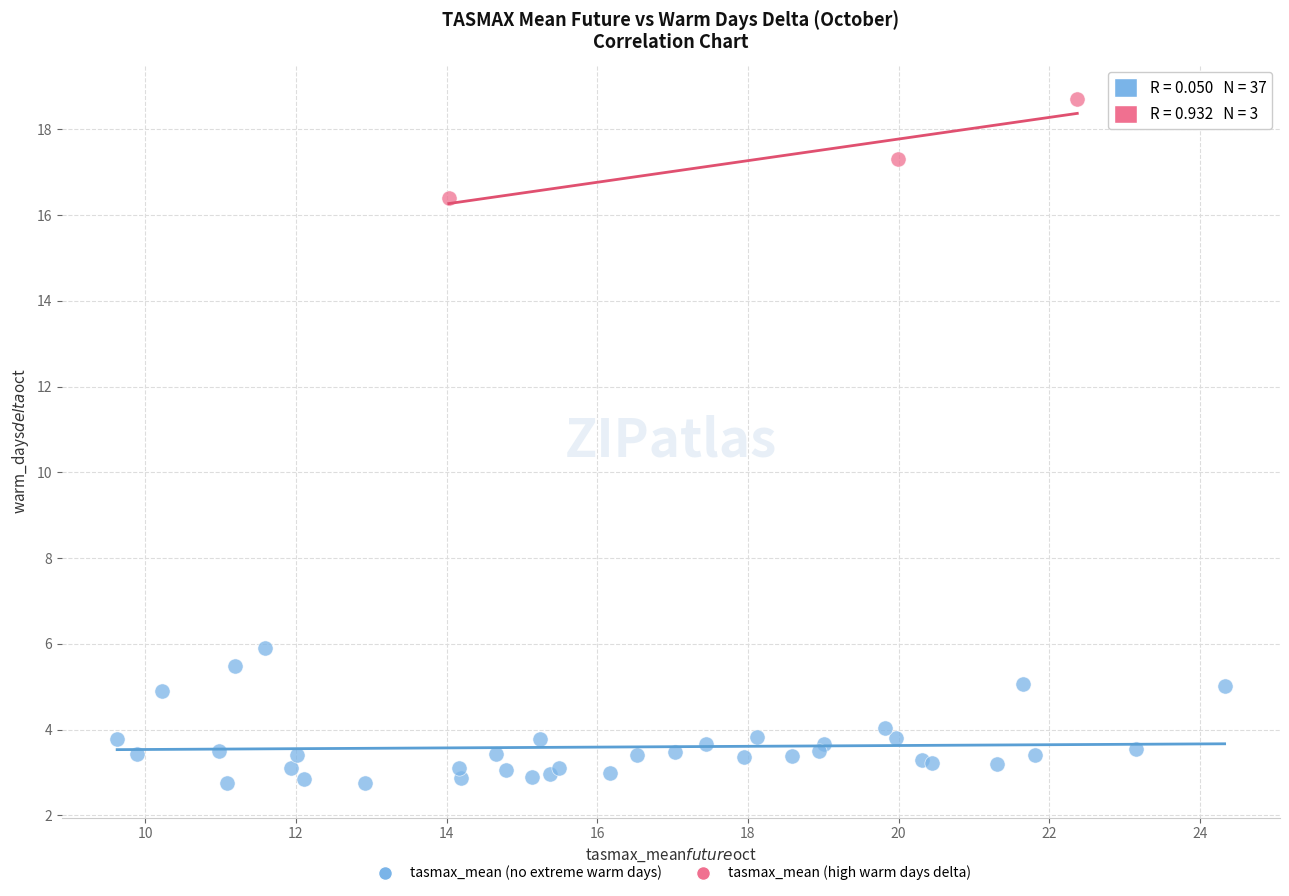

Which series contains the highest Y value?

tasmax_mean (high warm days delta)